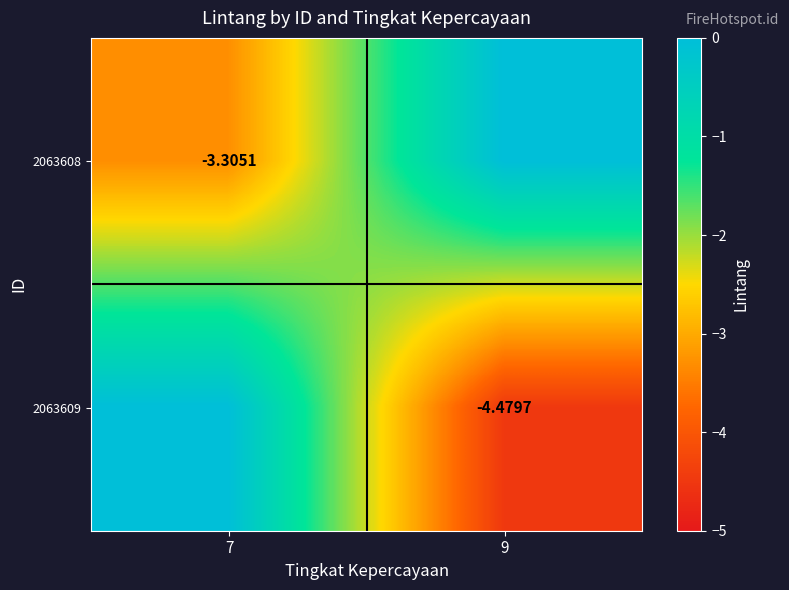

Is it true that 2063609 equals 3.0 at 7?

False